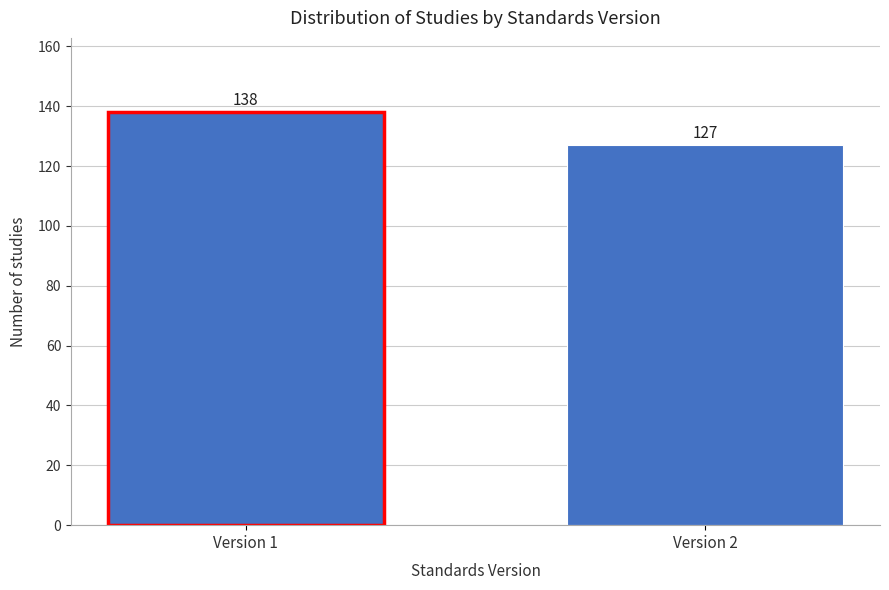

Reading left to right, extract all data points from this chart.

138	127